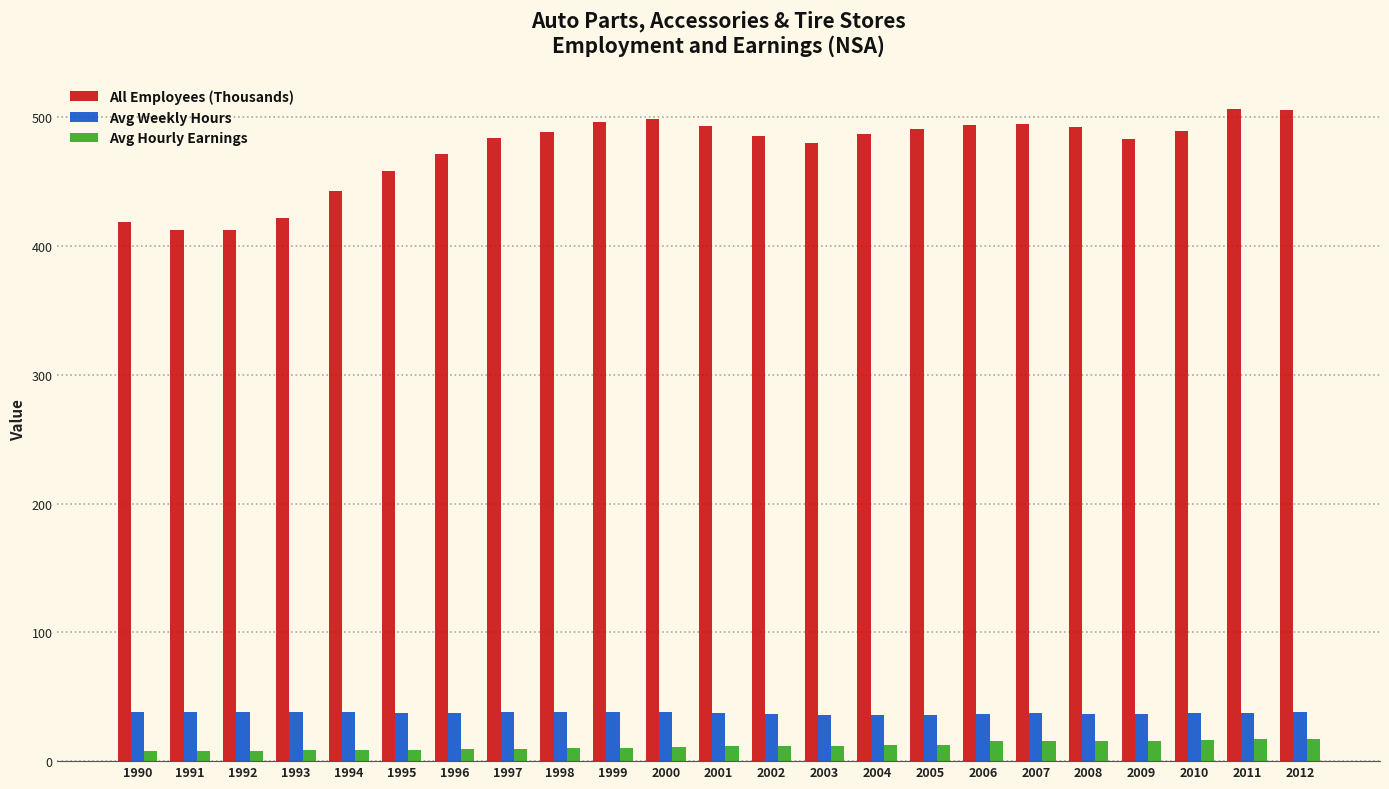

How many bars are there in total?

69